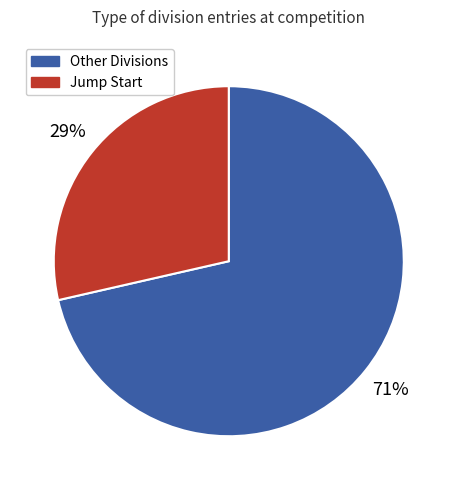

To the nearest percent, what is the average slice percentage?

50%